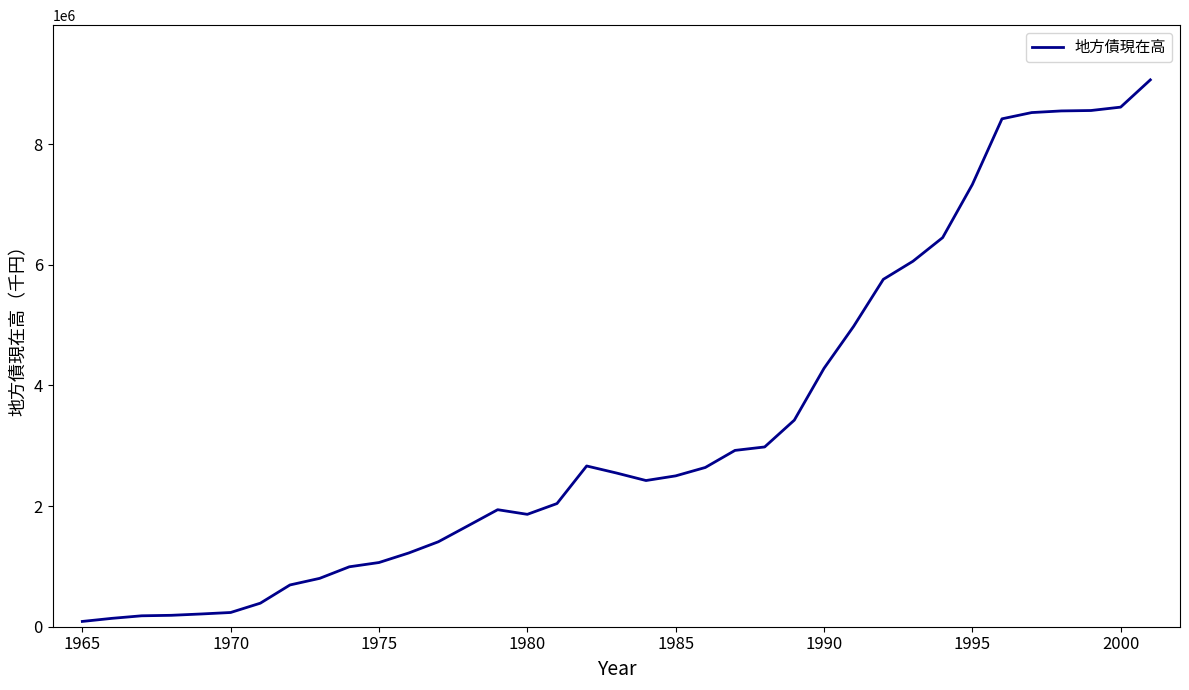

What is the difference between the maximum and minimum values?

8975663